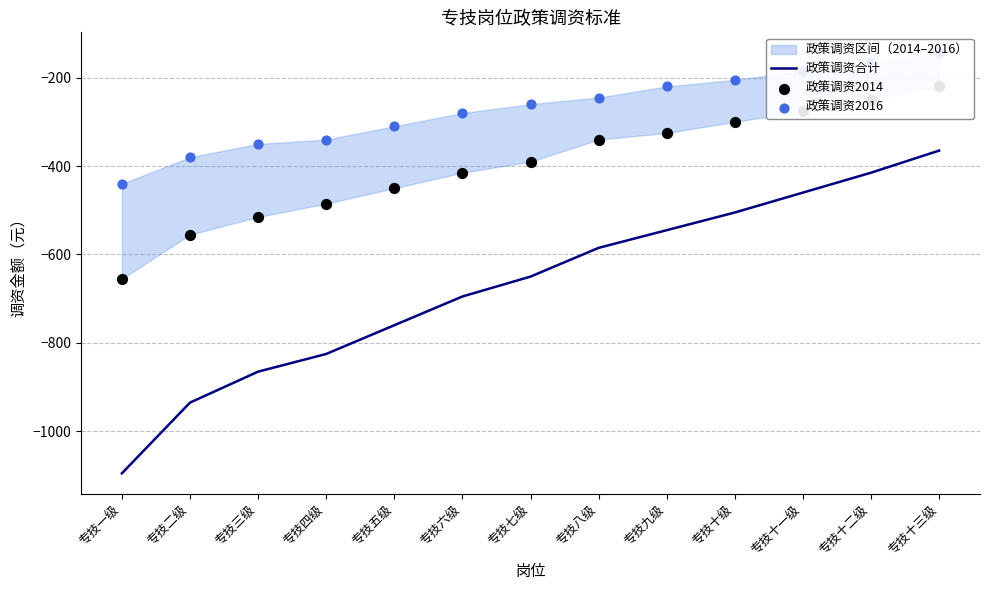

What is the total value across all series at 专技十三级?

-730